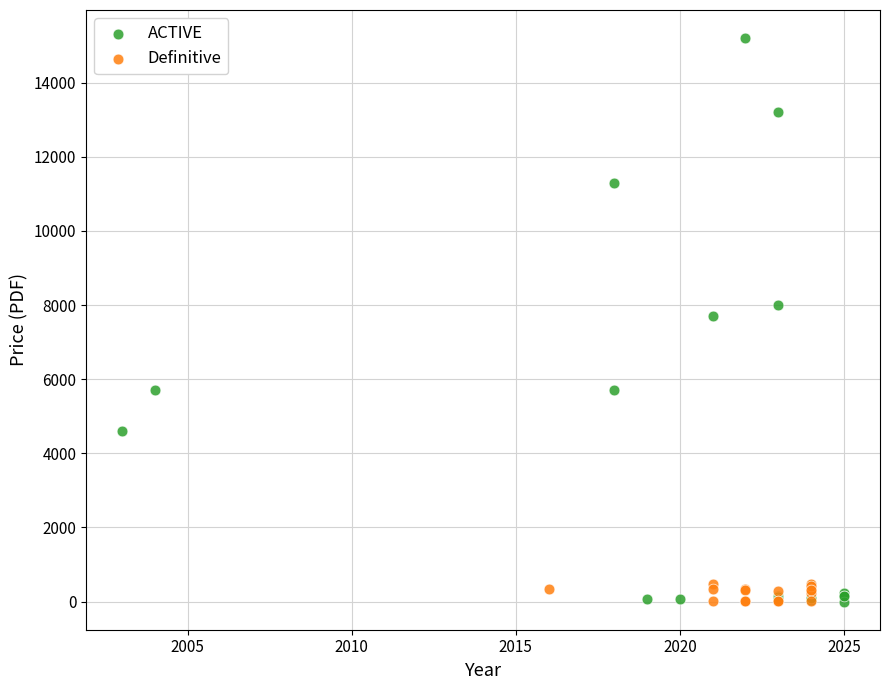

Which series has the widest spread of Y values?

ACTIVE